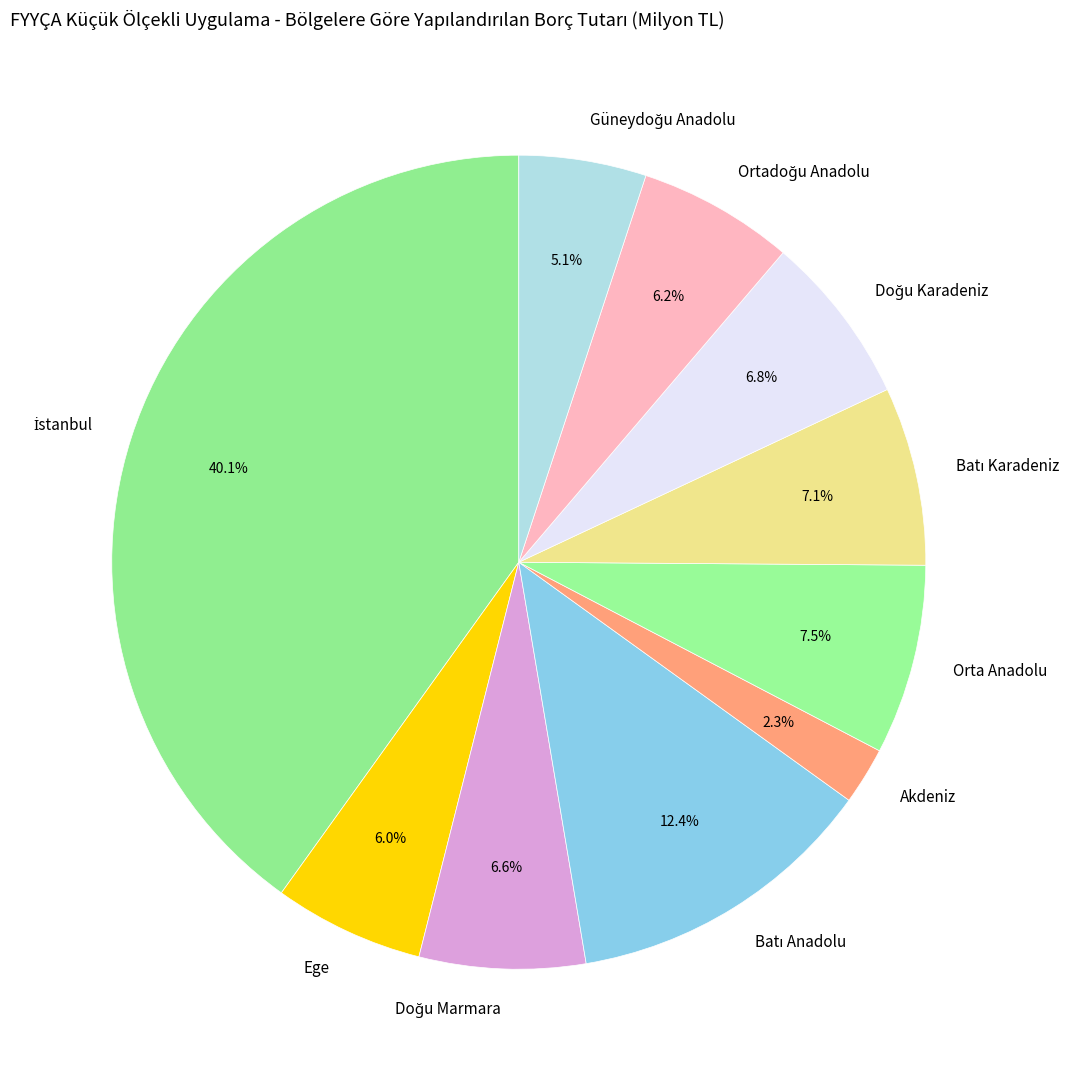

What percentage is NOT represented by Orta Anadolu?

92.5%